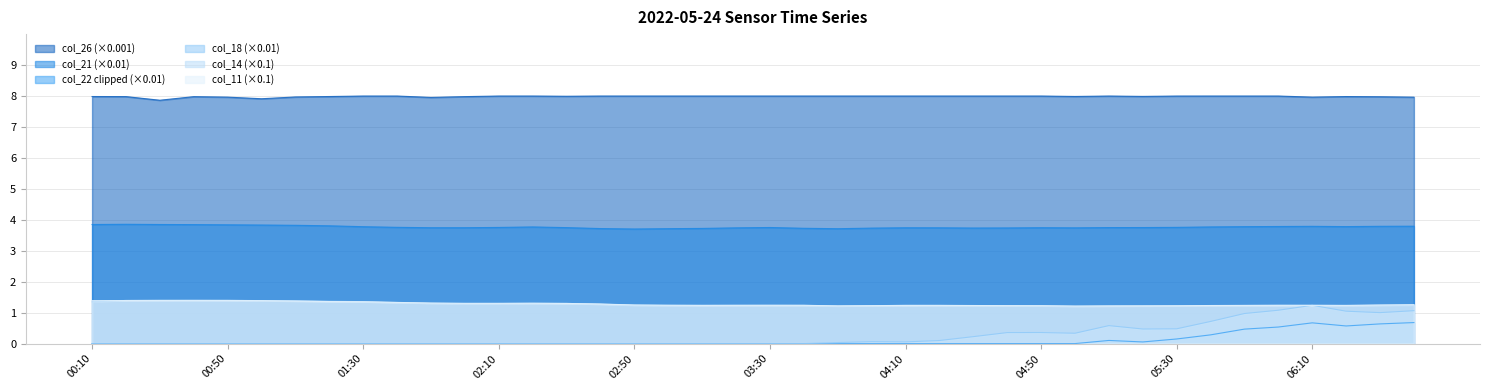

True or false: col_21 (×0.01) and col_18 (×0.01) intersect in this chart.

False